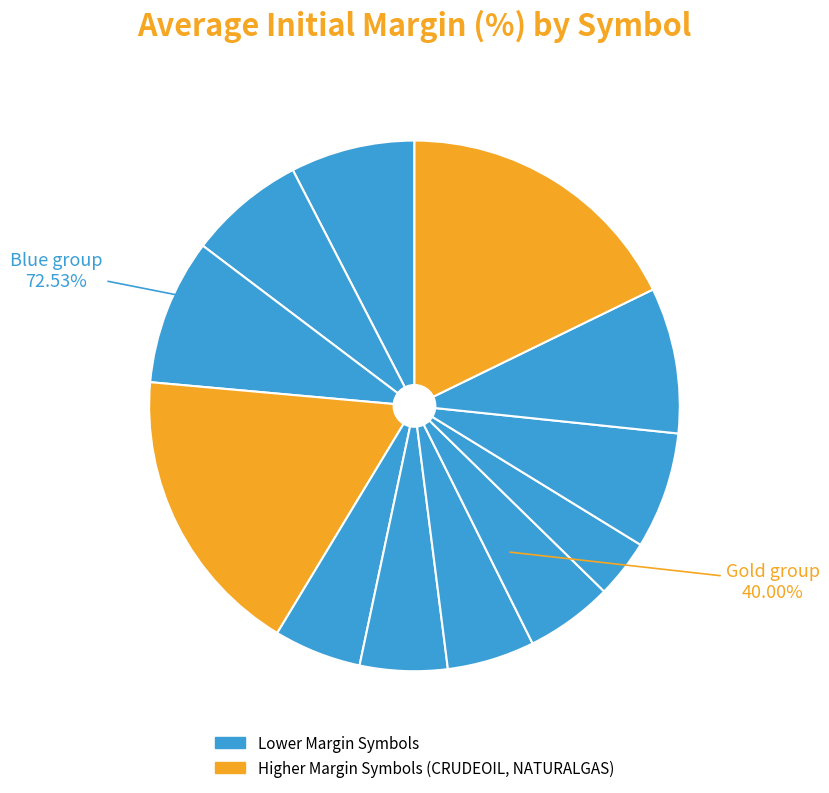

Which has a higher value, NICKEL or COTTON?

COTTON